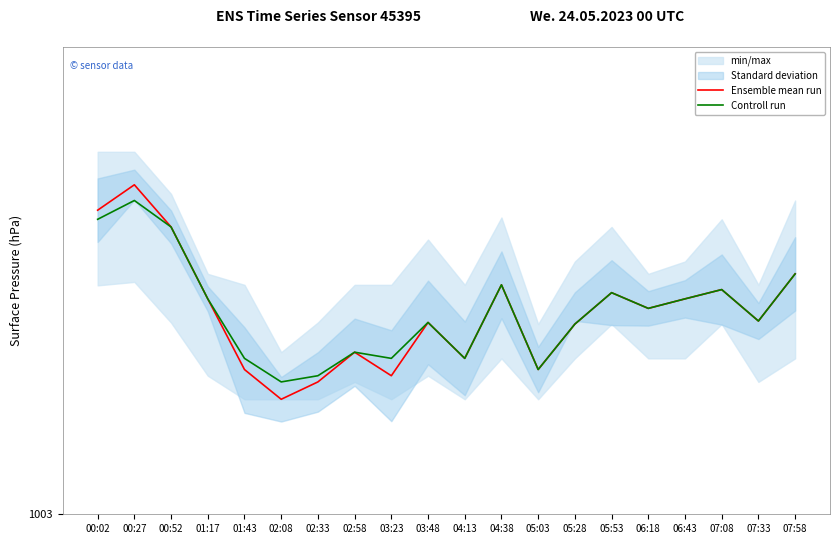

What is the sum of the Ensemble mean run values at 03:48 and 07:08?

2008.5